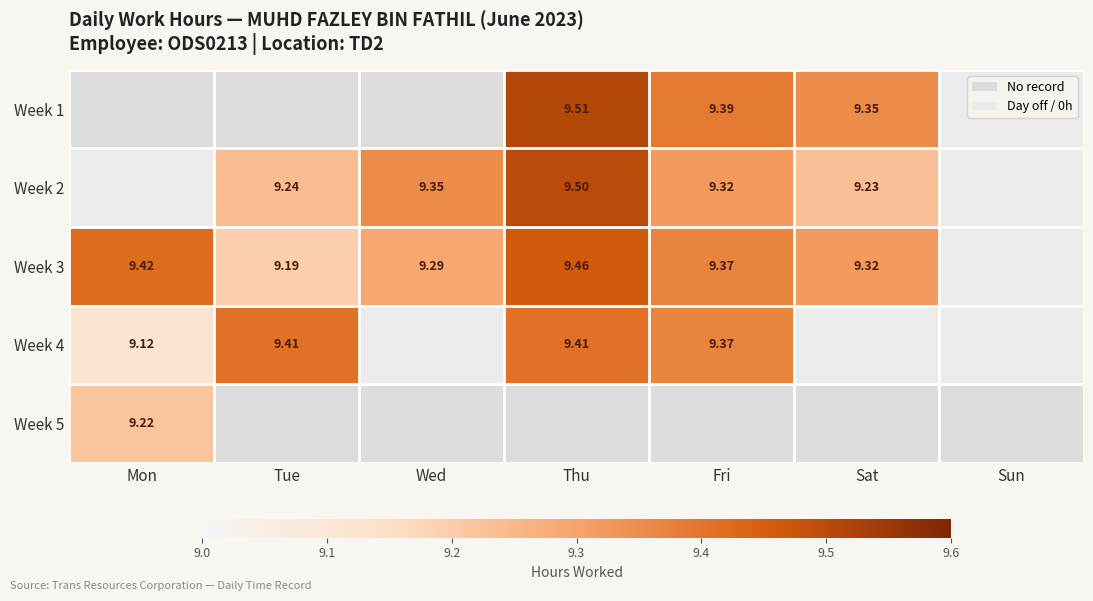

The Week 3 series shows 9.3 at Sat. True or false?

True